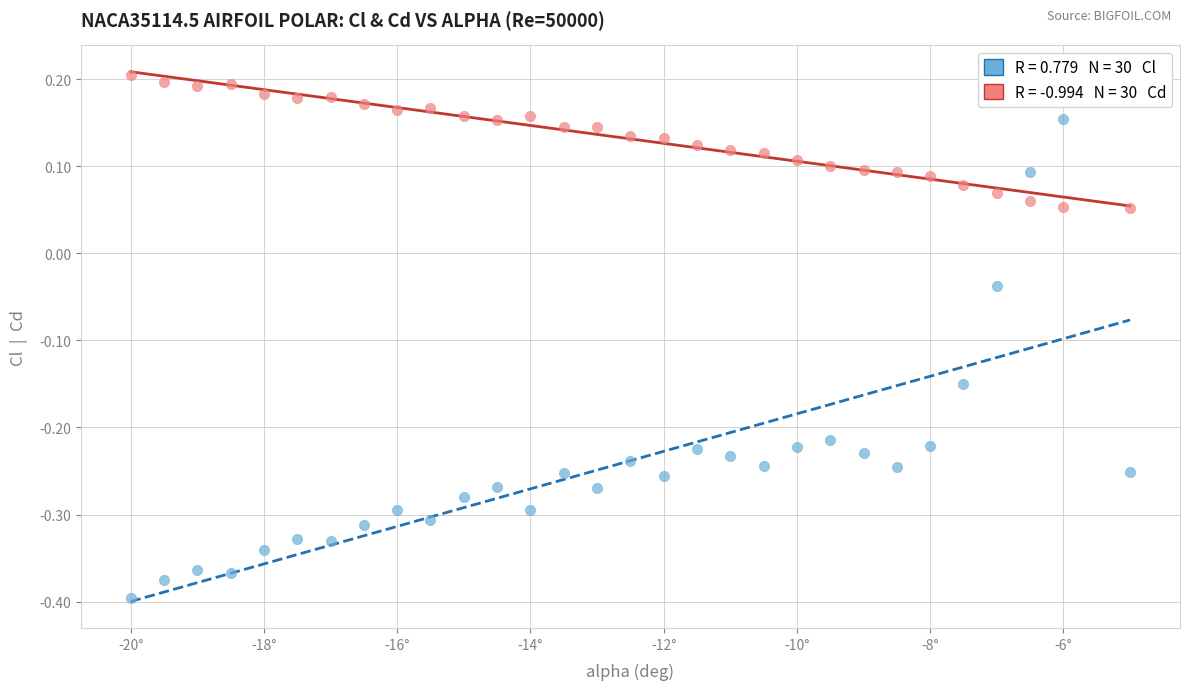

Across all data points, what is the range of Y values (max minus min)?

0.6